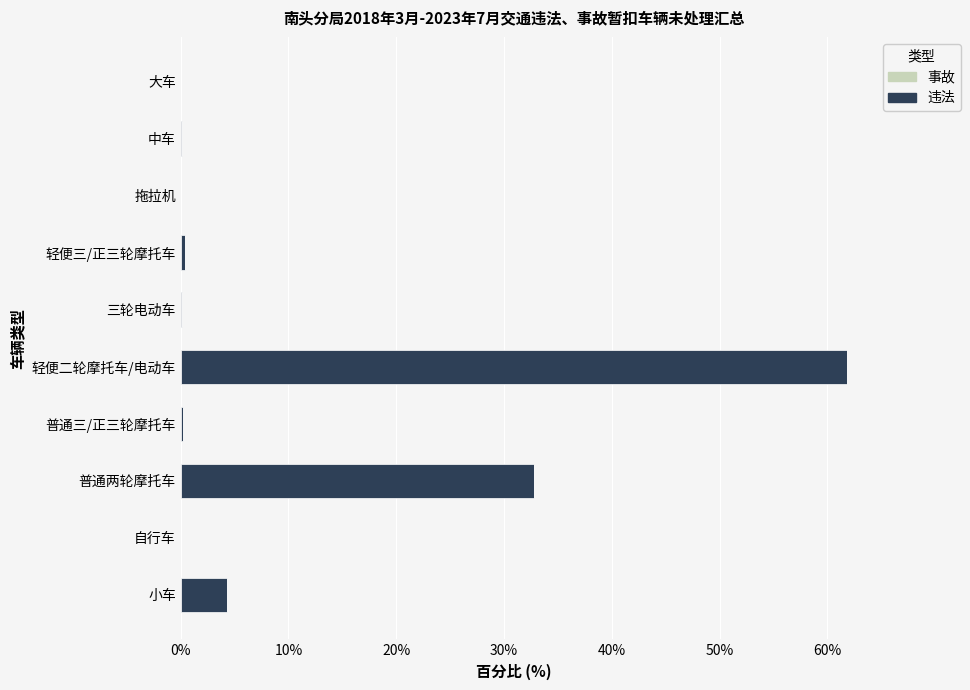

What value does the data have at 小车?

4.3